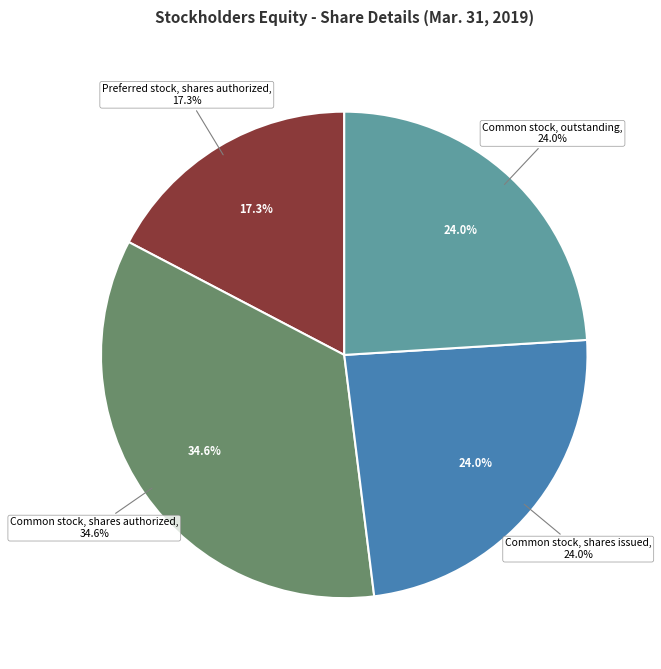

What percentage is the Common stock, shares issued slice, to the nearest percent?

24%